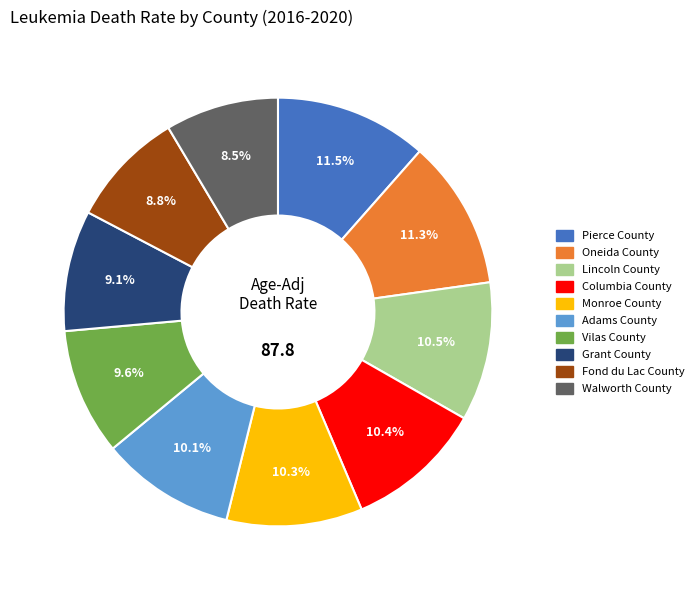

To the nearest percent, what is the average slice percentage?

10%